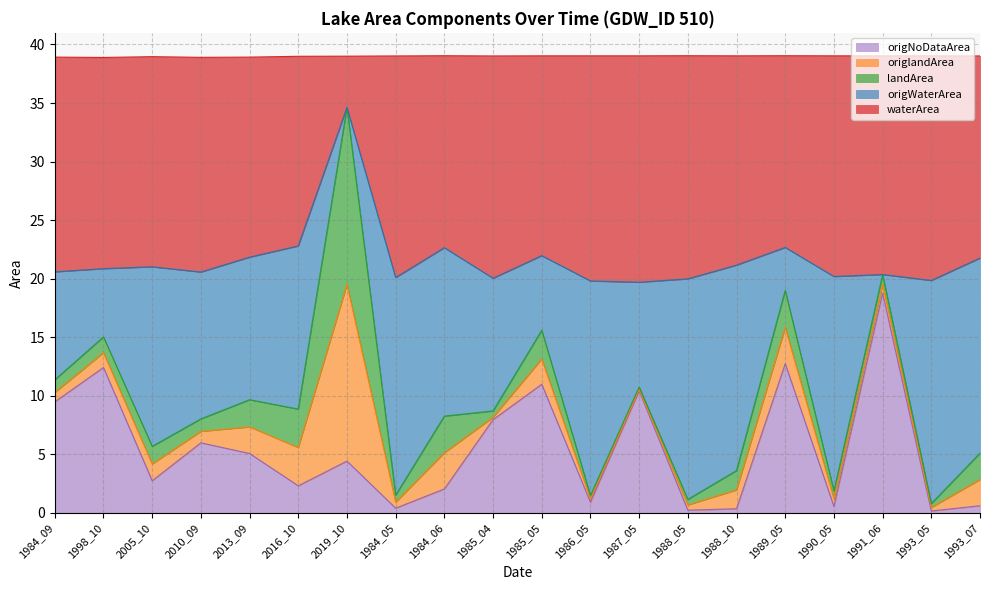

In origNoDataArea, how many points are higher than both neighbors (excluding endpoints)?

7